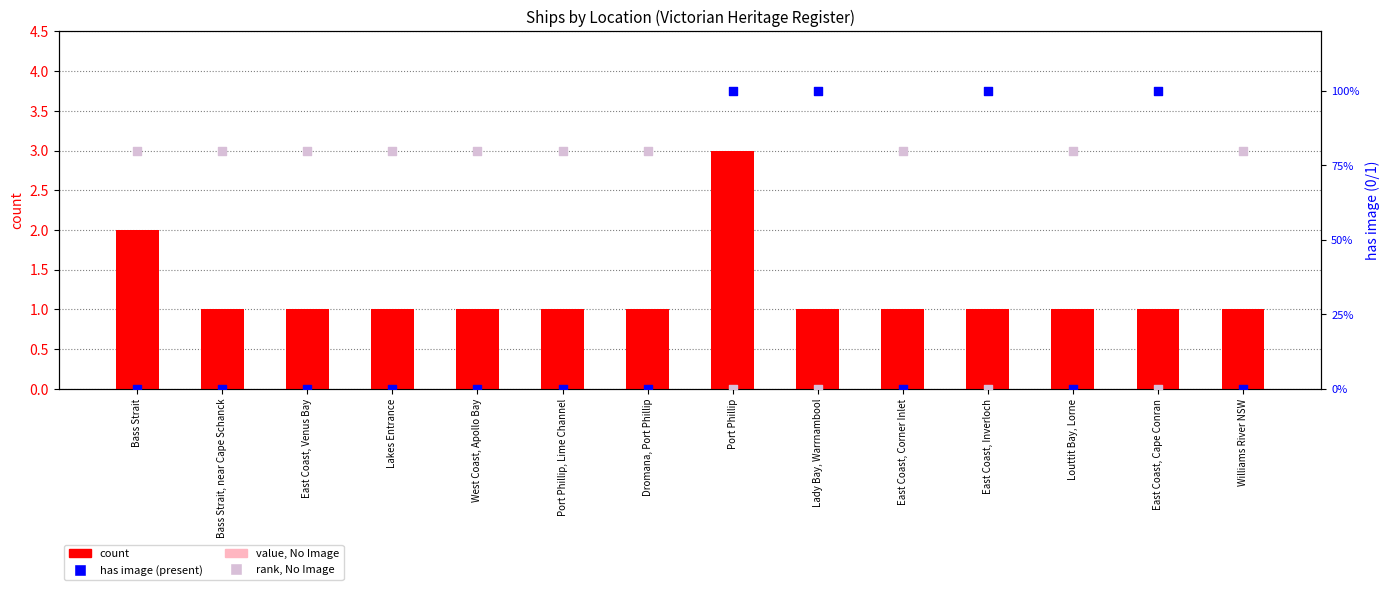

What is the total value across all series at East Coast, Venus Bay?

81.5